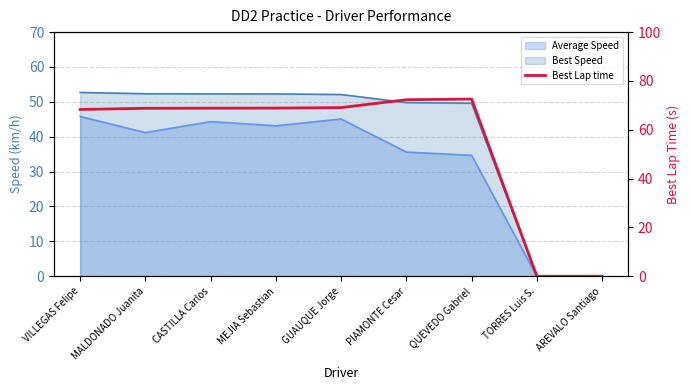

List the labels in order of value, largest first.

QUEVEDO Gabriel, PIAMONTE Cesar, GUAUQUE Jorge, MEJIA Sebastian, CASTILLA Carlos, MALDONADO Juanita, VILLEGAS Felipe, TORRES Luis S., AREVALO Santiago